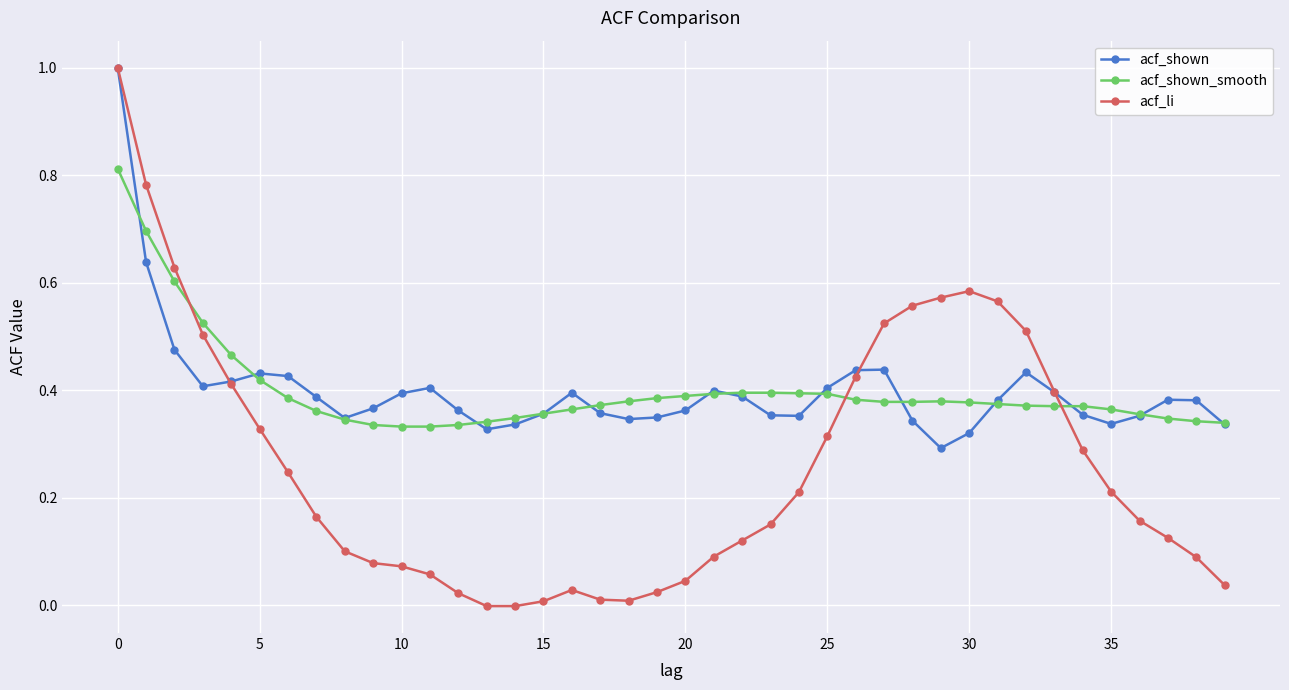

Which series has the largest range (max minus min)?

acf_li